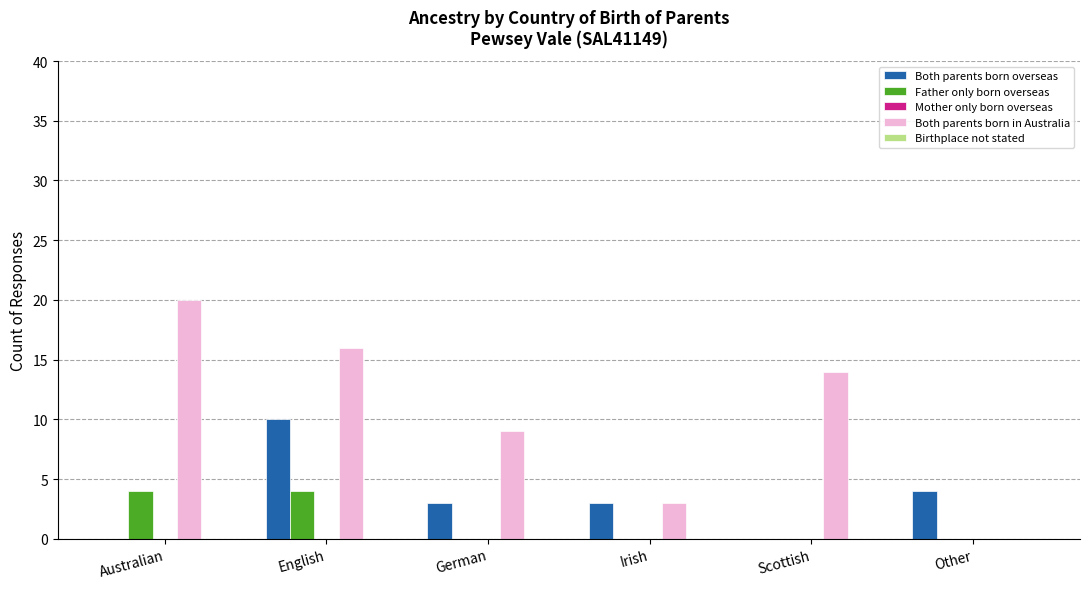

Which category has the highest value in the Both parents born overseas series?

English